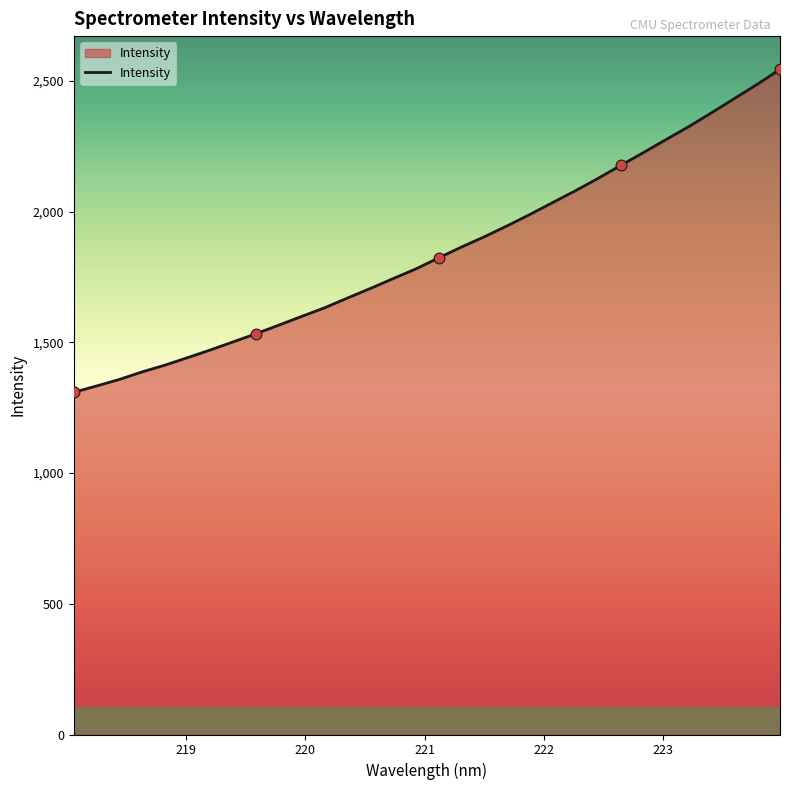

What is the greatest value displayed?

2544.1